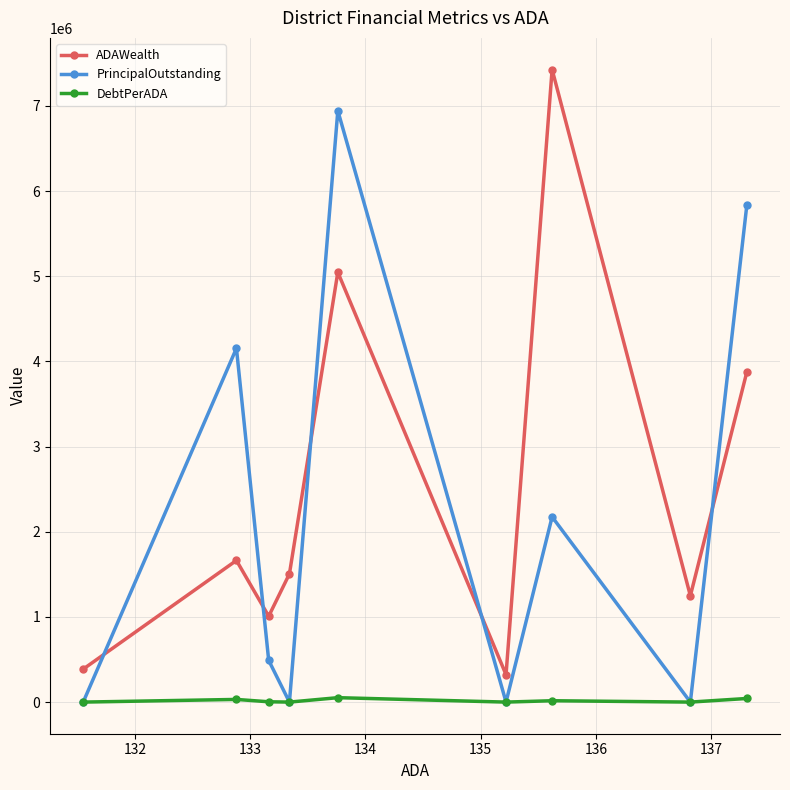

After their last crossing, which series has the higher values: PrincipalOutstanding or ADAWealth?

PrincipalOutstanding